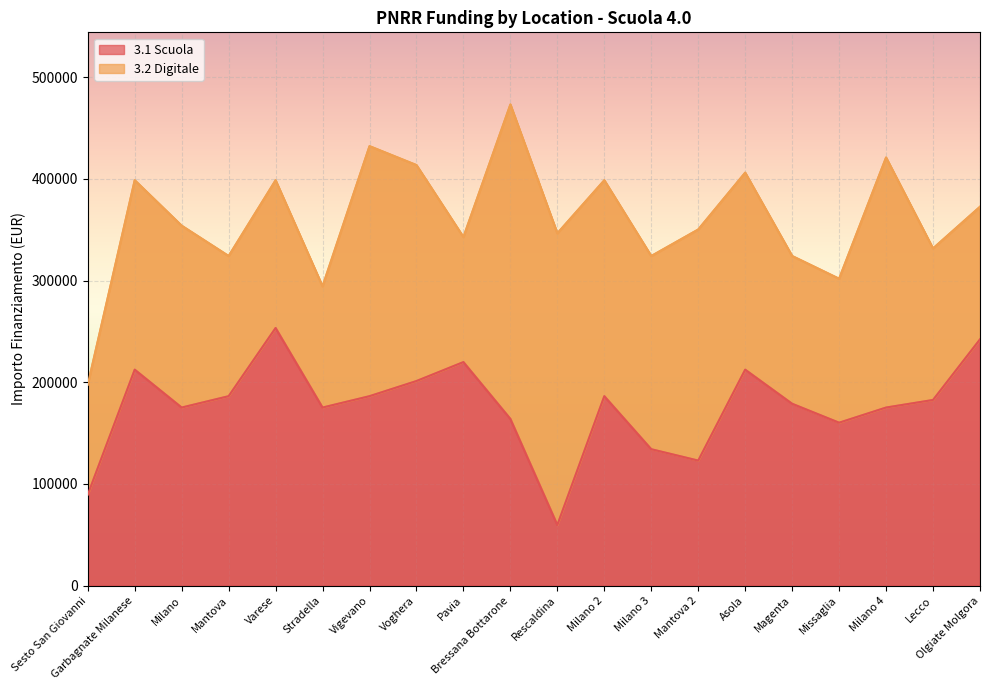

The value at Lecco is 182565.0. True or false?

True